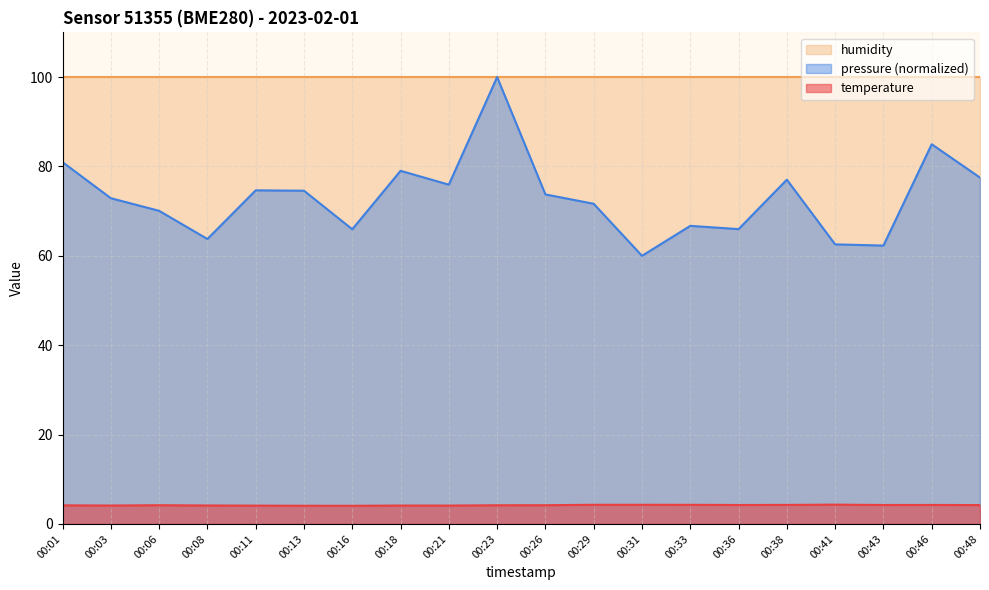

True or false: pressure_norm and temperature cross at least once.

False